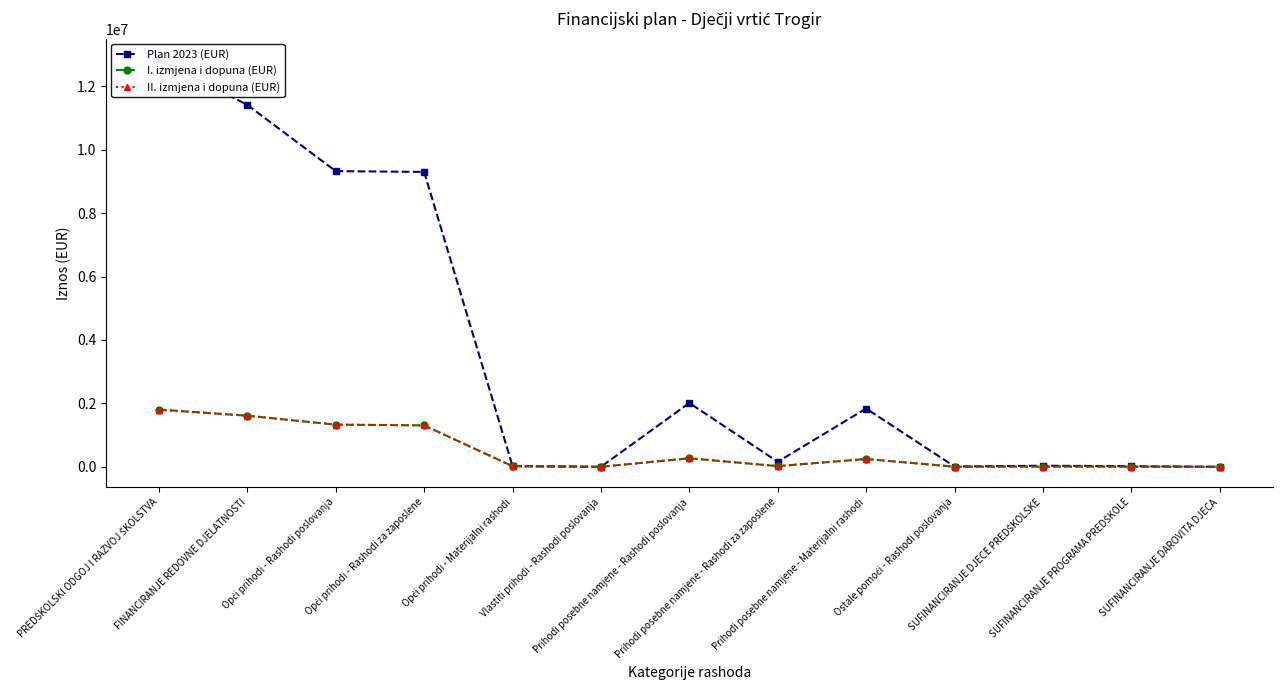

At which label is II. izmjena i dopuna (EUR) closest to 897688?

Opći prihodi - Rashodi za zaposlene